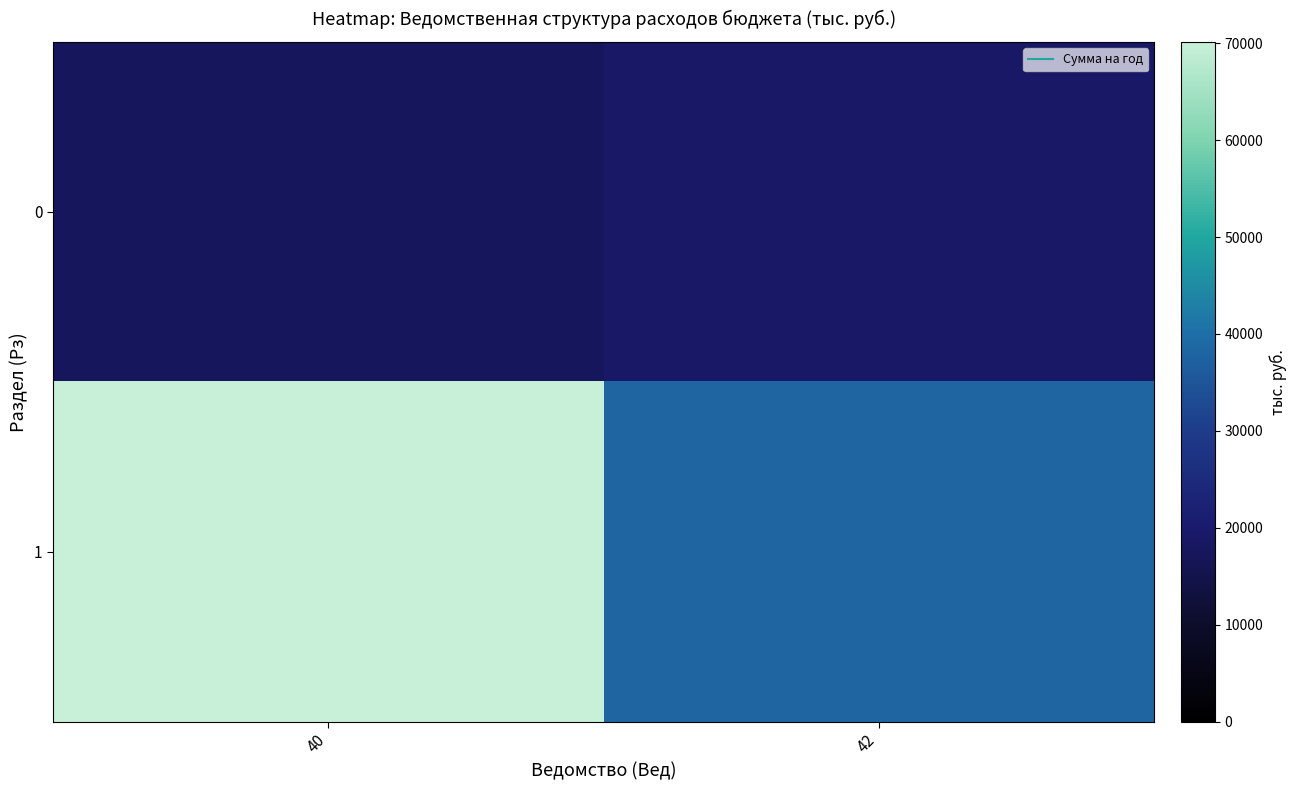

Between 42 and 40, which is larger?

42